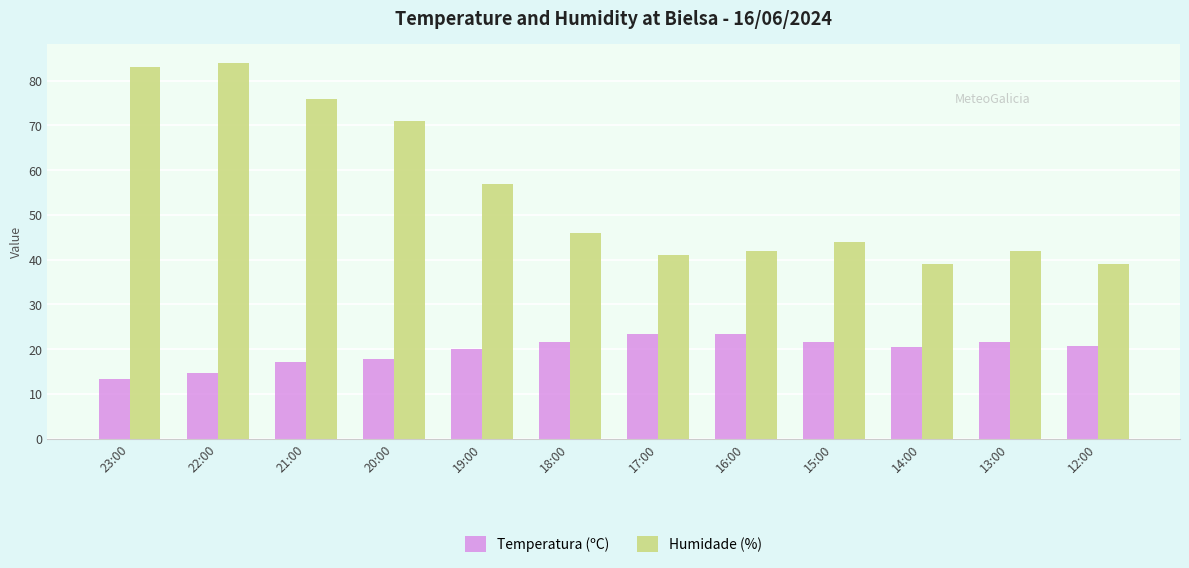

At how many categories does at least one series exceed 30?

12